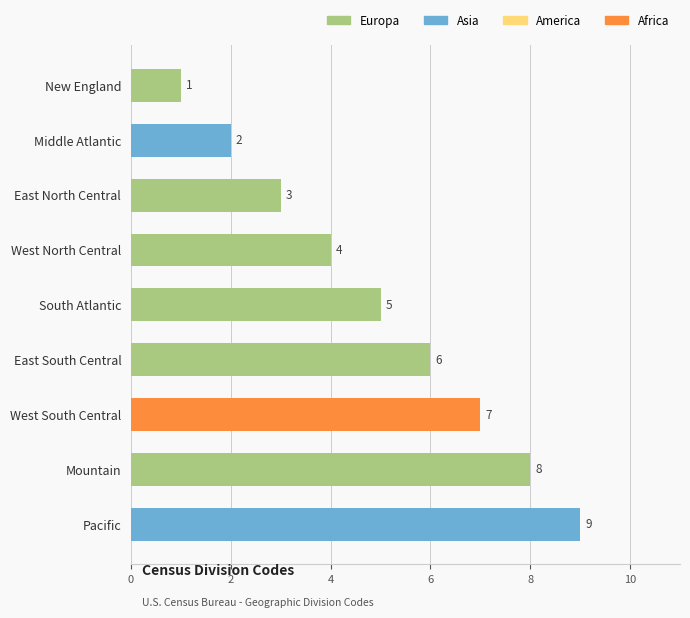

How many values are between 3 and 7?

5